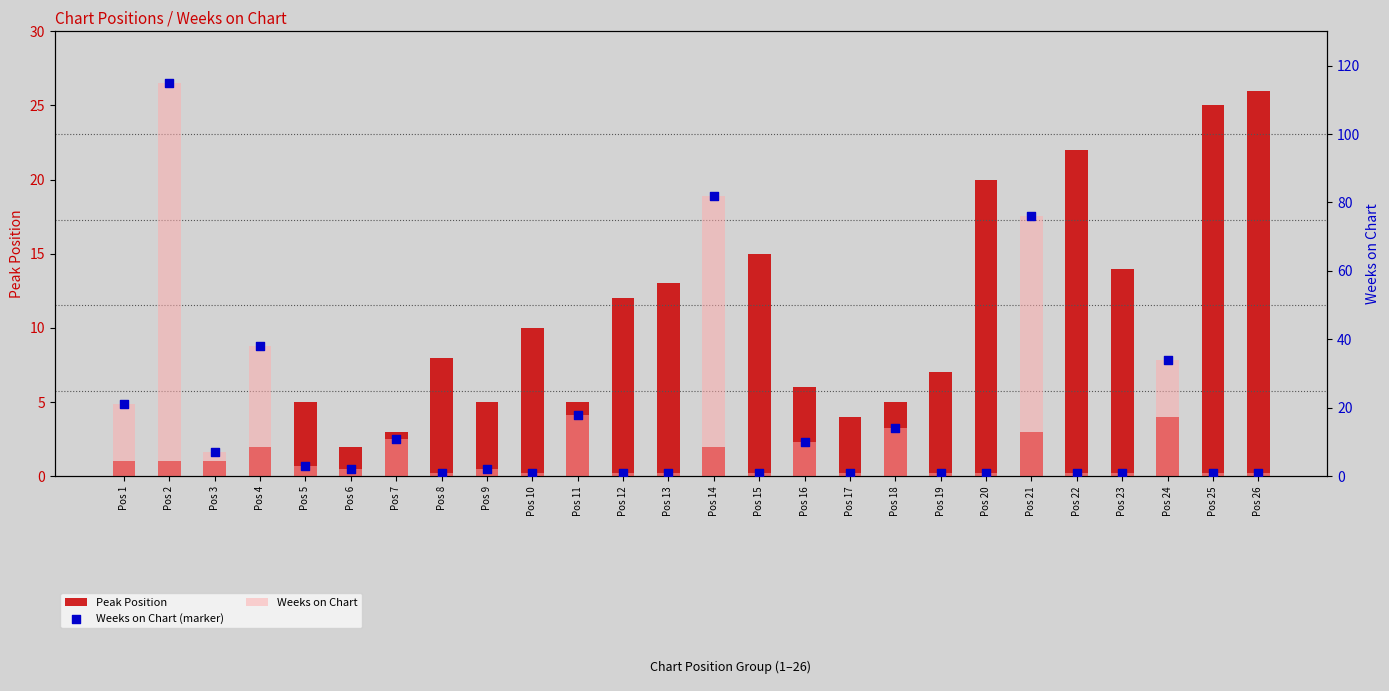

What is the total value across all series at Pos 25?

27